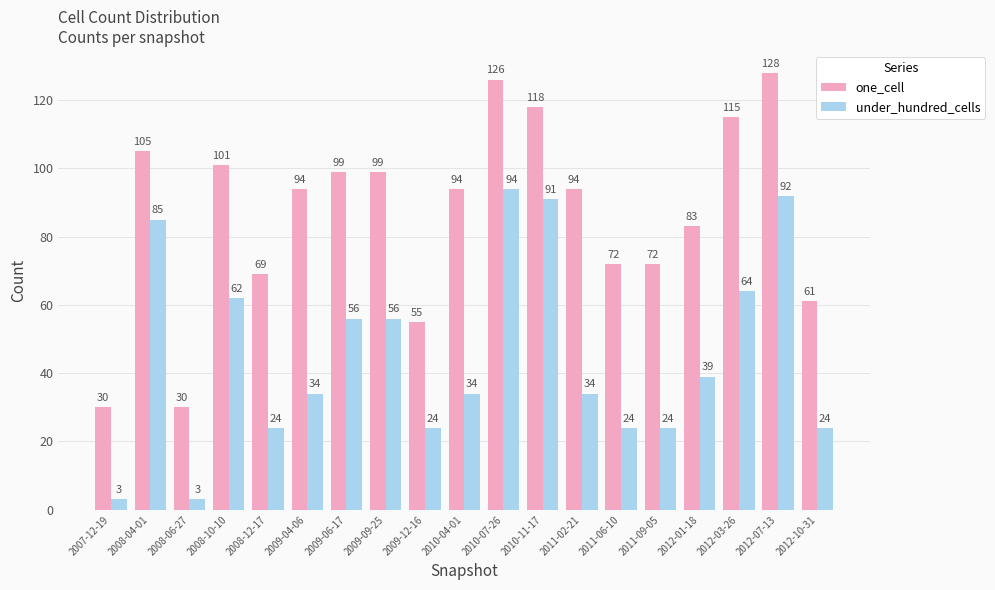

What is the total value across all series at 2009-09-25?

155